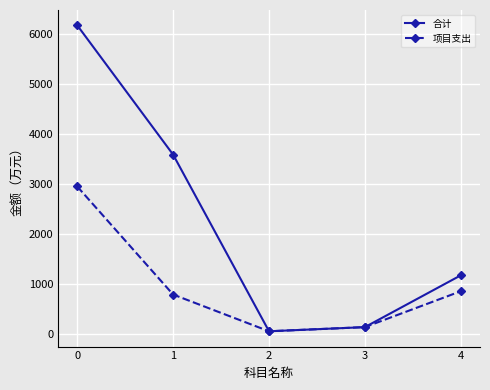

How many values in the 项目支出 series are below 792?

2